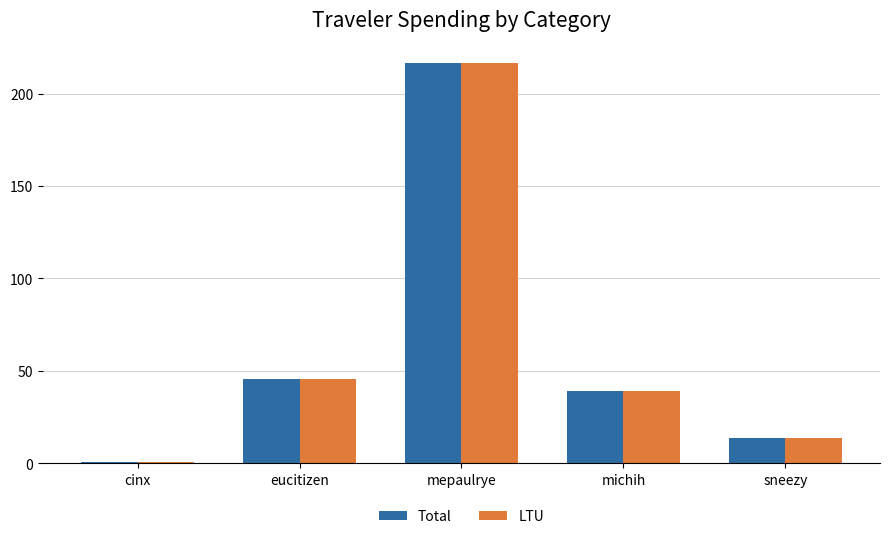

Is it true that LTU equals 216.6 at mepaulrye?

True